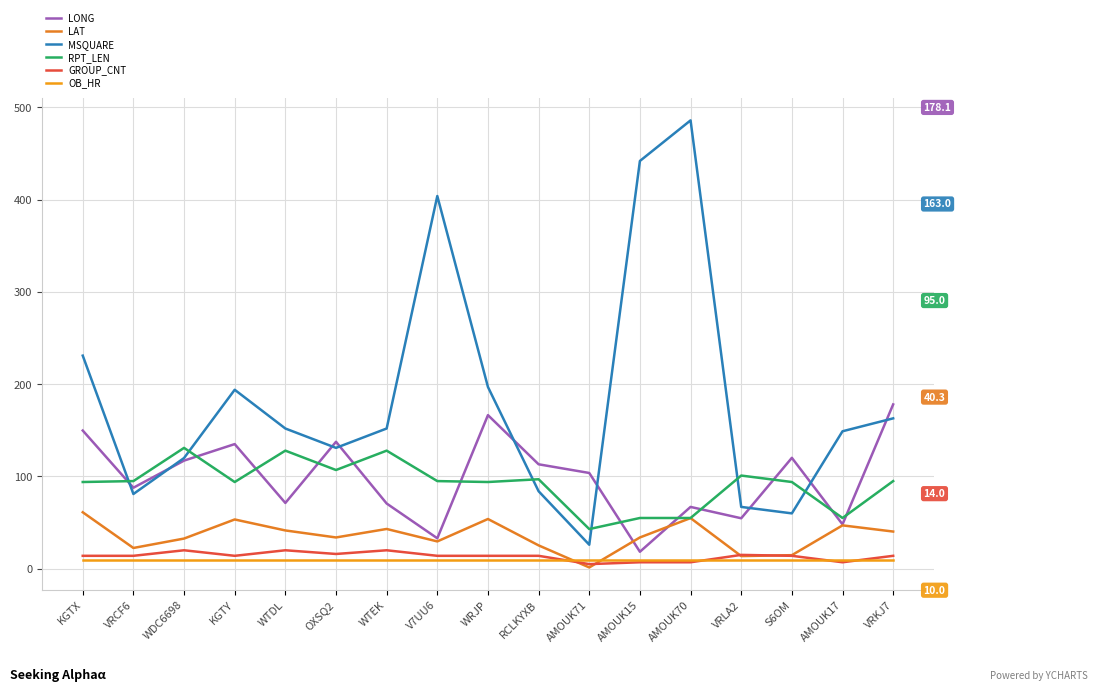

True or false: RPT_LEN has more than 1 points higher than both neighbors.

True